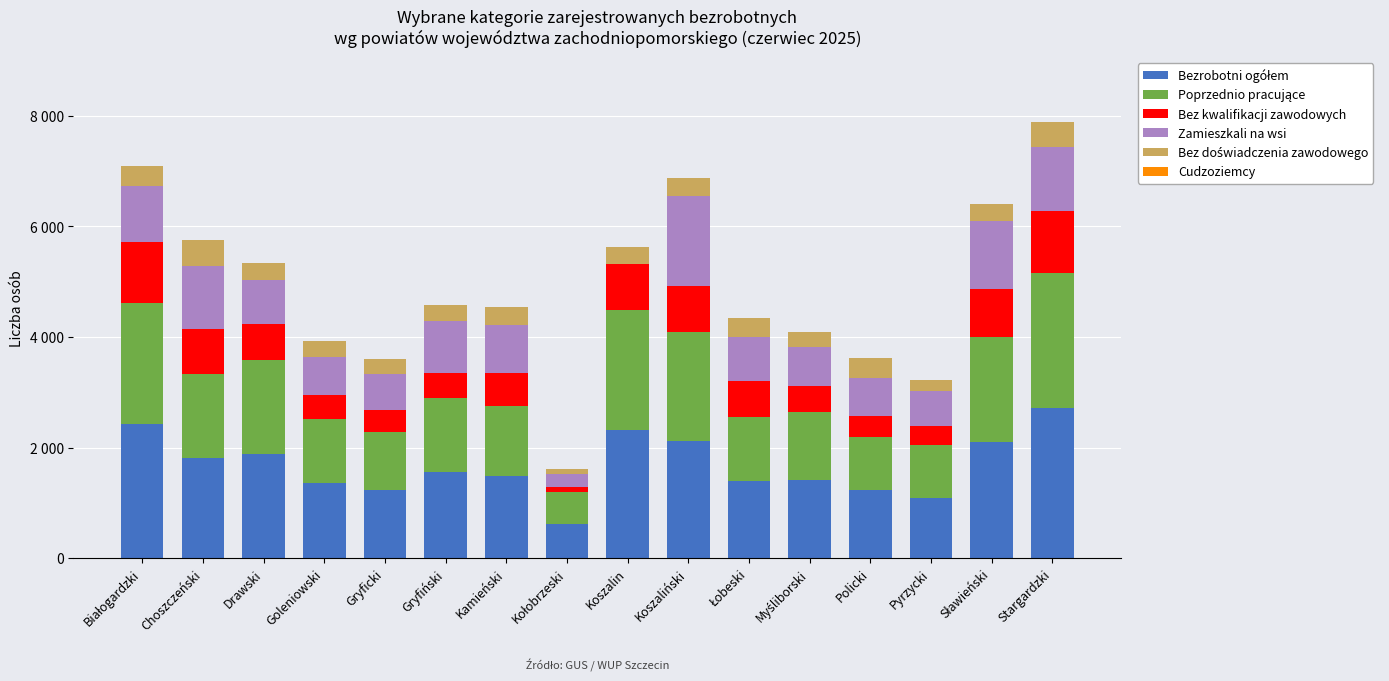

At which label does Bezrobotni ogółem first exceed 1551?

Białogardzki